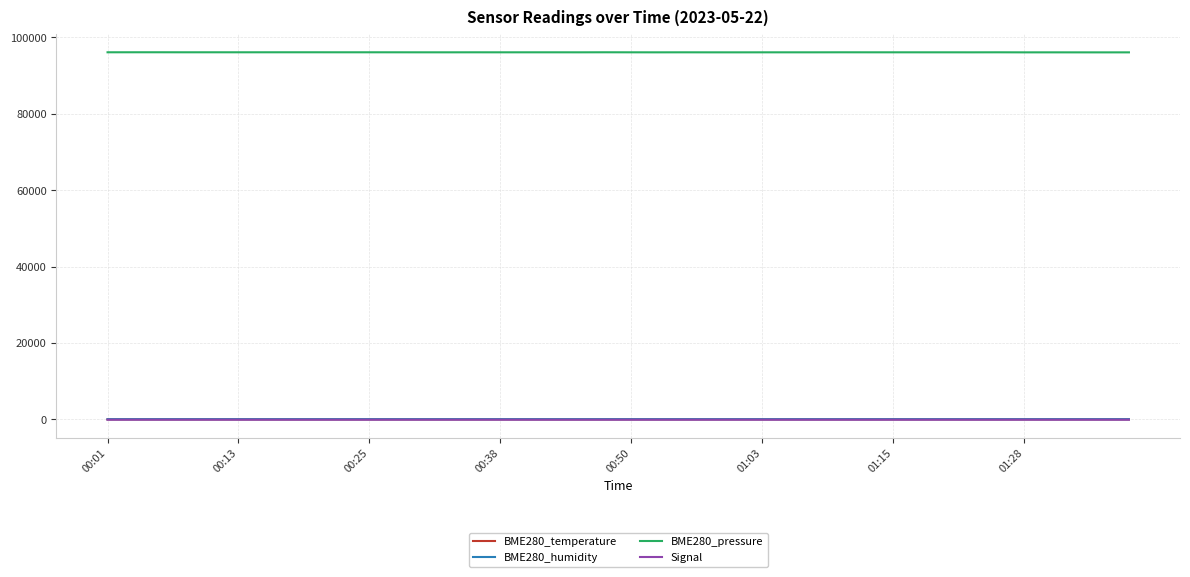

Which series has the widest spread of values?

BME280_pressure